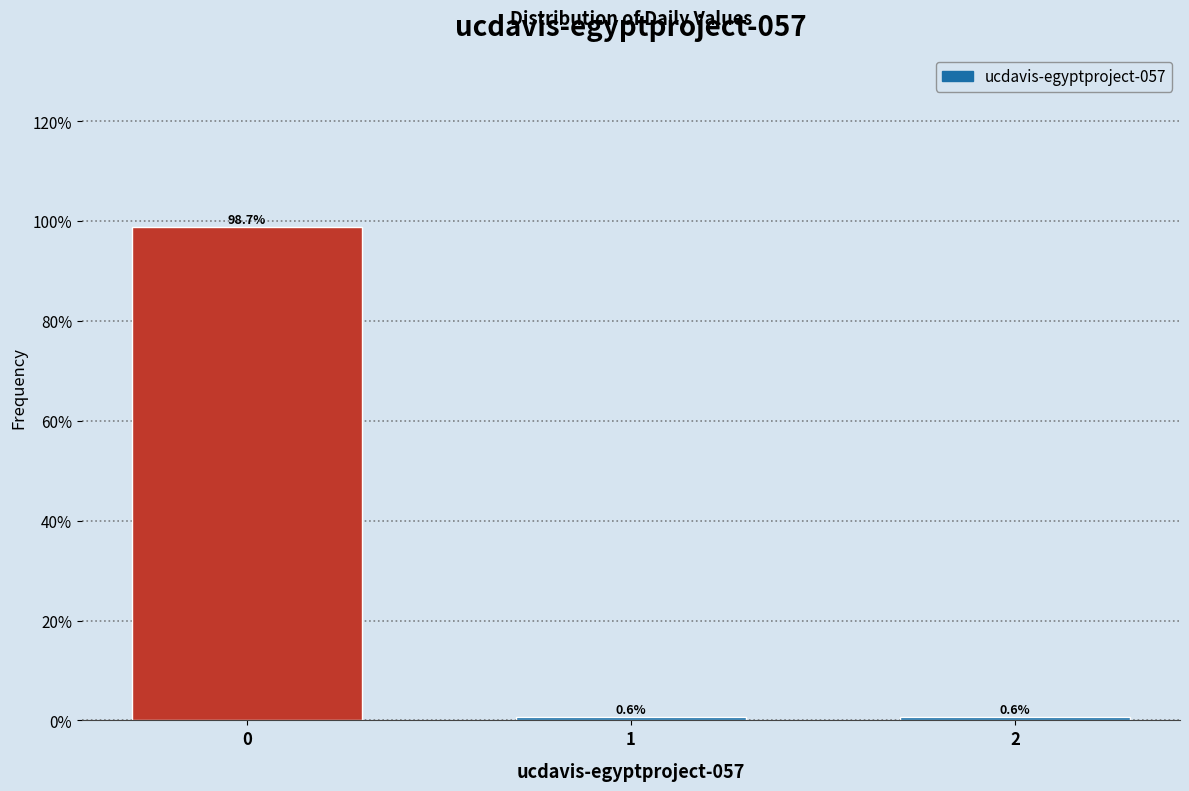

Reading right to left, list all the values displayed in this chart.

2=0.6	1=0.6	0=98.7